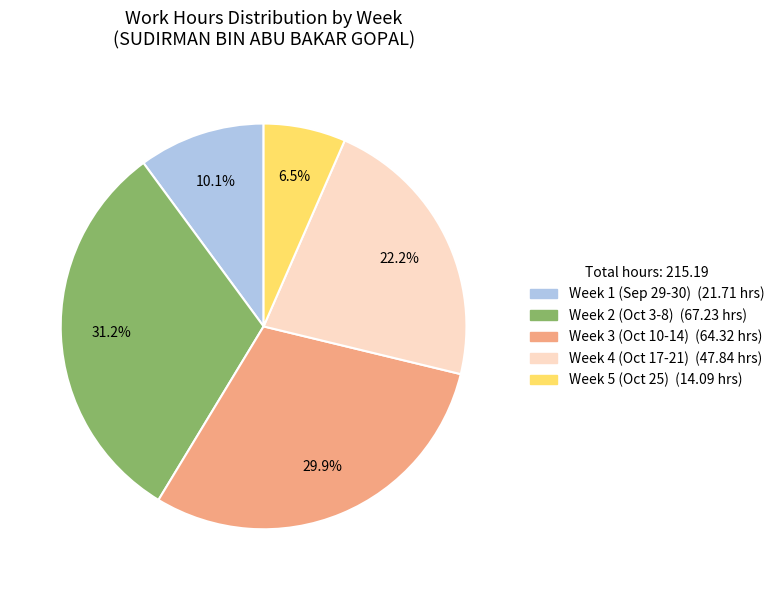

Is there any slice that represents more than half of the pie?

No